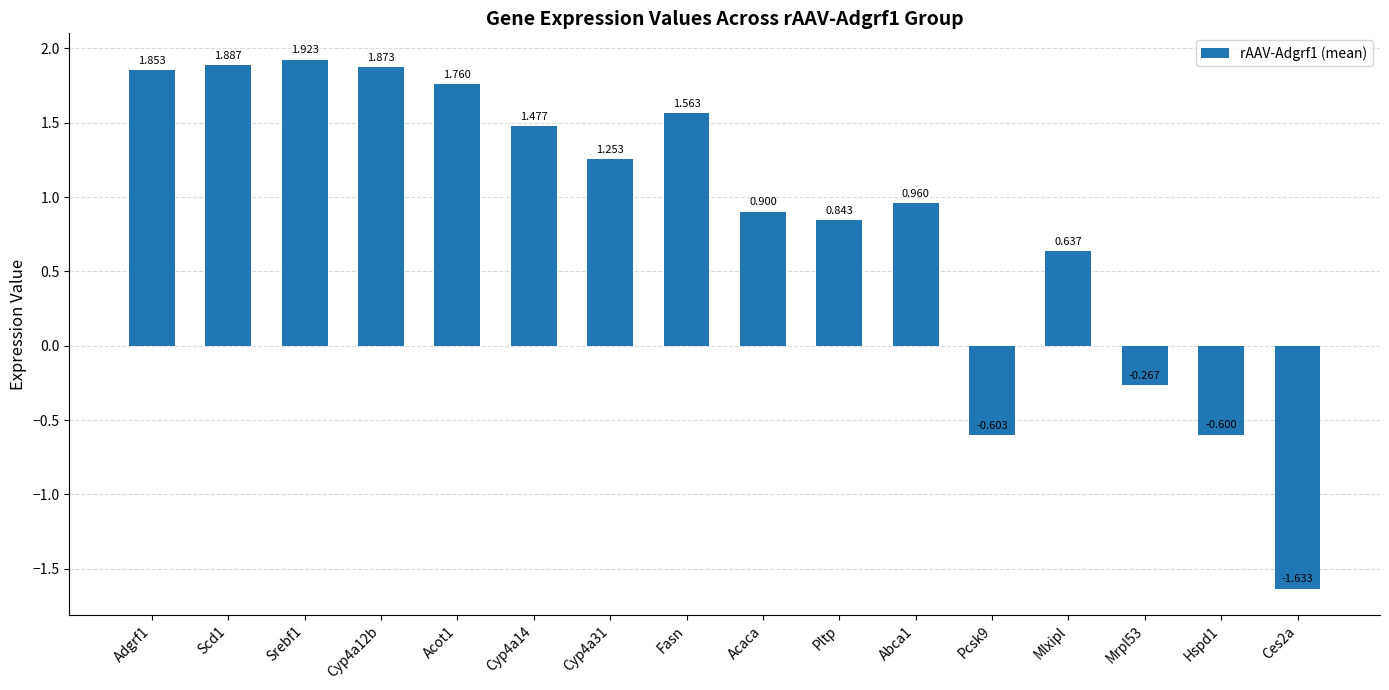

Rank the categories by value from lowest to highest.

Ces2a, Pcsk9, Hspd1, Mrpl53, Mlxipl, Pltp, Acaca, Abca1, Cyp4a31, Cyp4a14, Fasn, Acot1, Adgrf1, Cyp4a12b, Scd1, Srebf1